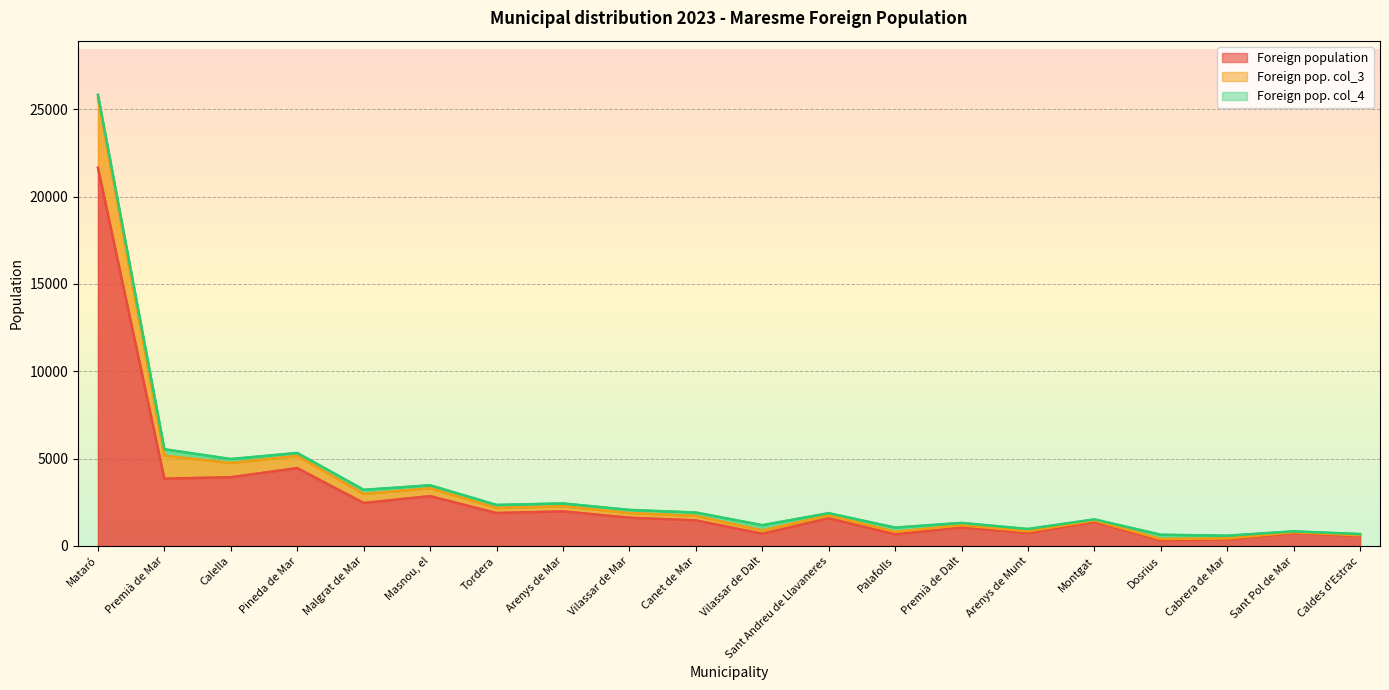

True or false: Foreign pop. col_3 and Foreign population intersect in this chart.

False